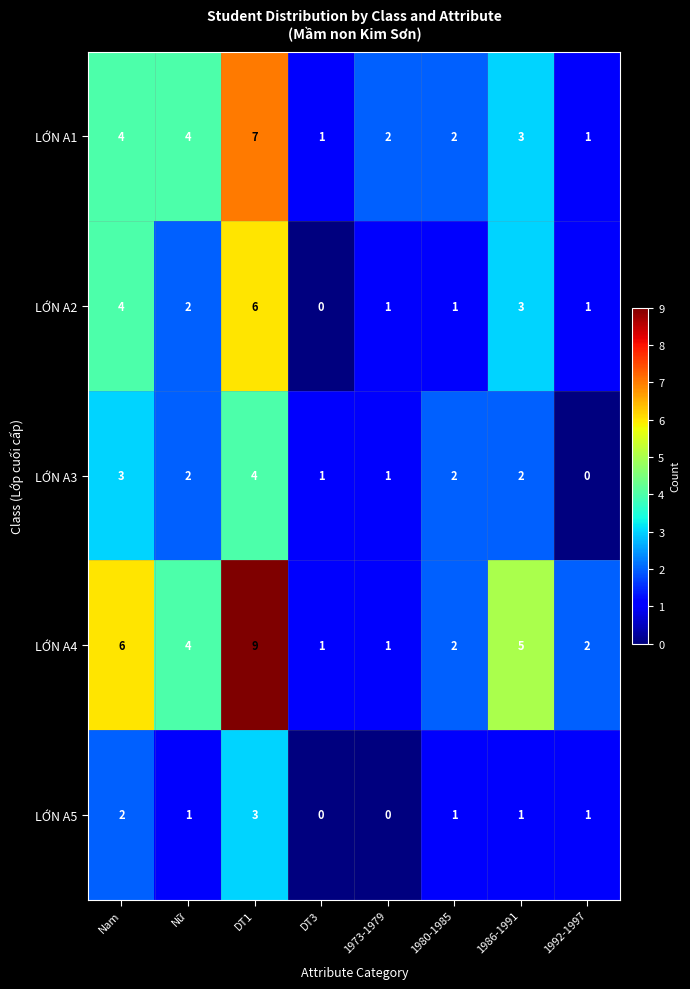

How many categories are shown in the chart?

8